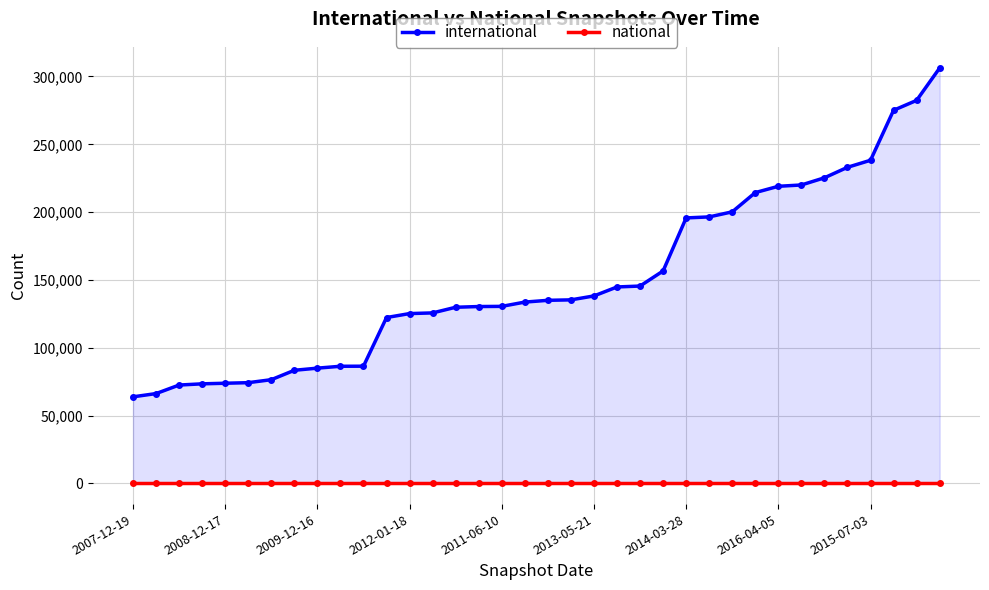

True or false: international and national intersect in this chart.

False